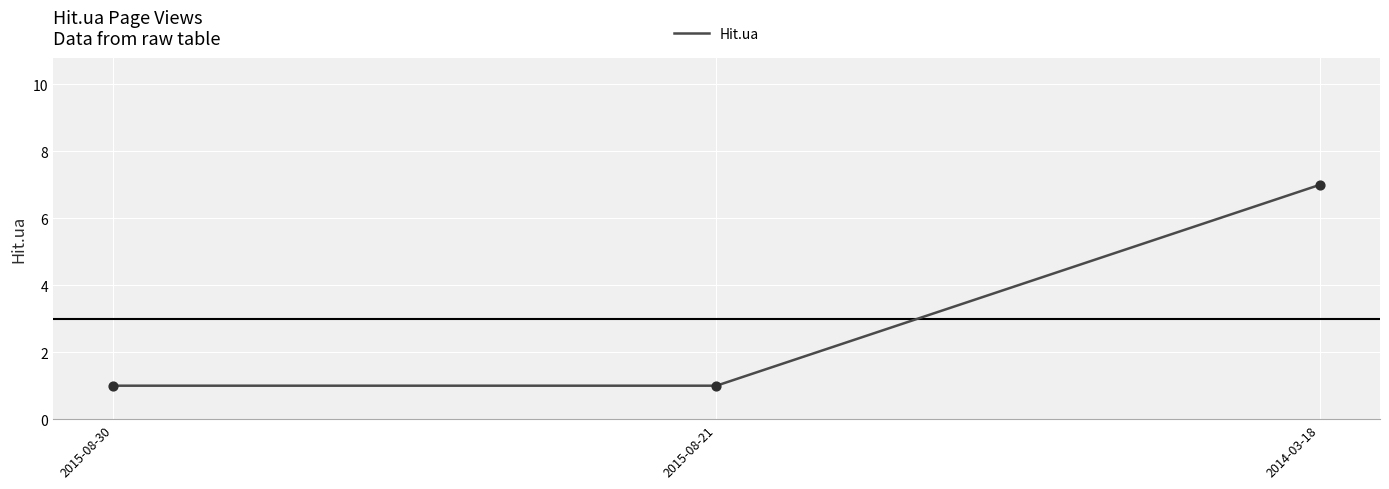

Which has a higher value, 2015-08-30 or 2014-03-18?

2014-03-18